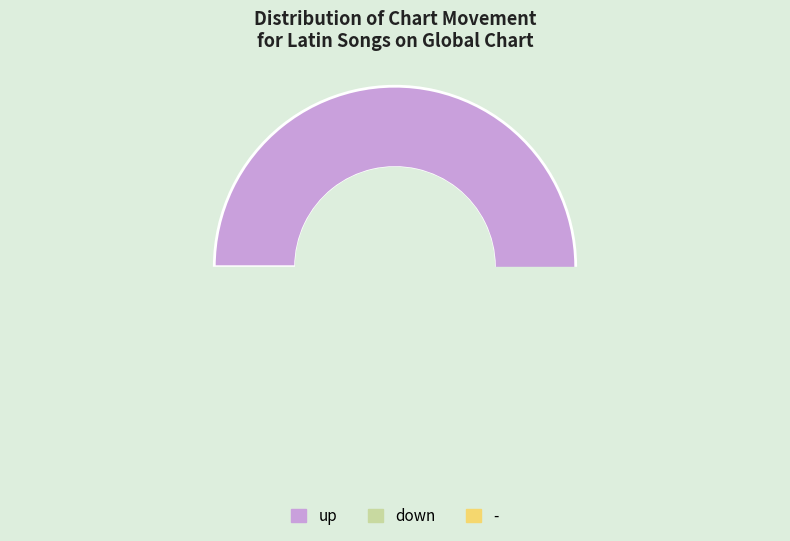

Rank the categories by value from lowest to highest.

-, down, up